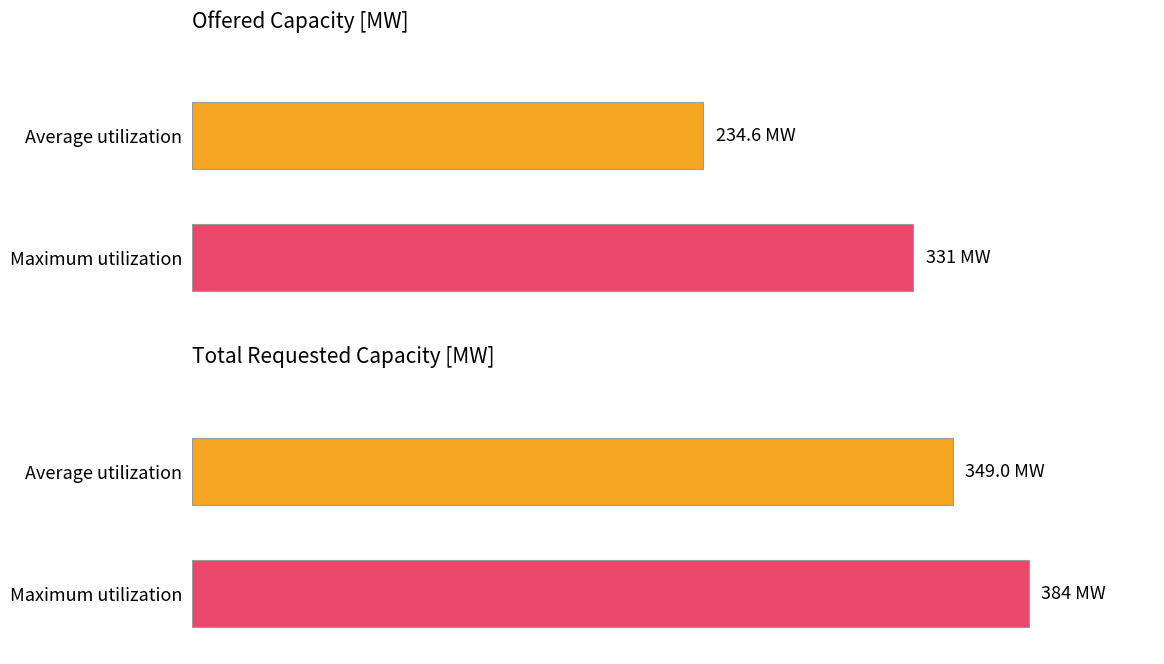

Does the chart contain stacked bars?

No